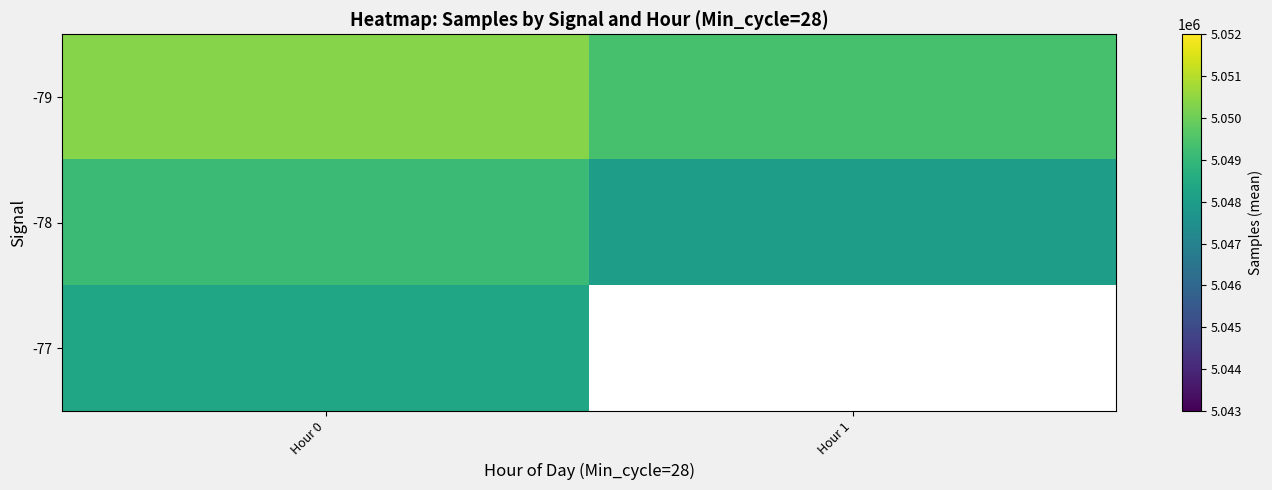

The -79 series shows 5050364.9 at Hour 0. True or false?

True